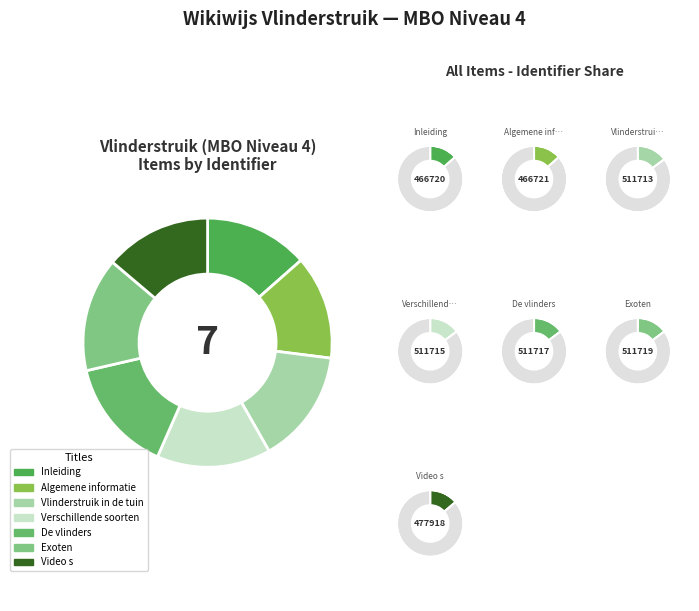

How many slices are in this pie chart?

7